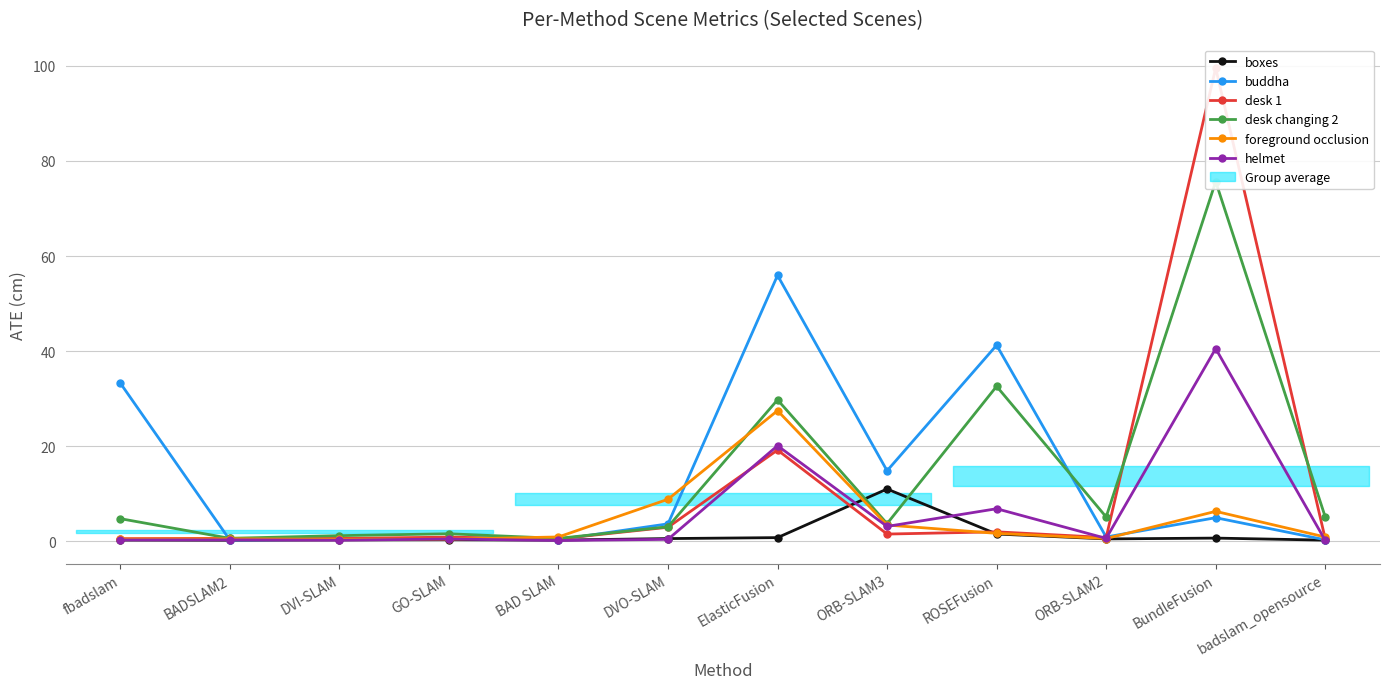

What is the approximate value of helmet at DVI-SLAM?

0.2